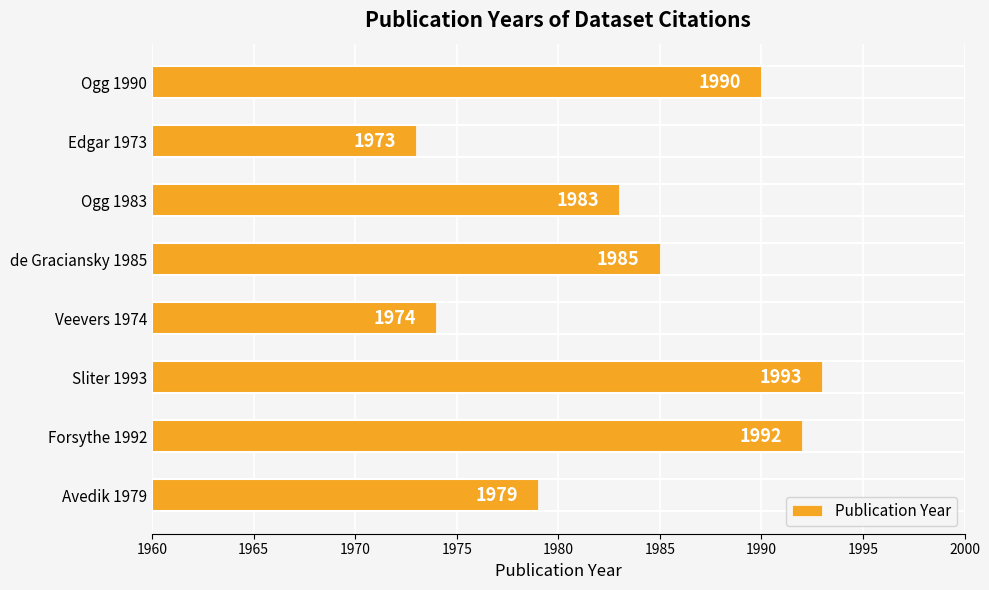

What is the ratio of the value at Avedik 1979 to the value at Sliter 1993?

1.0